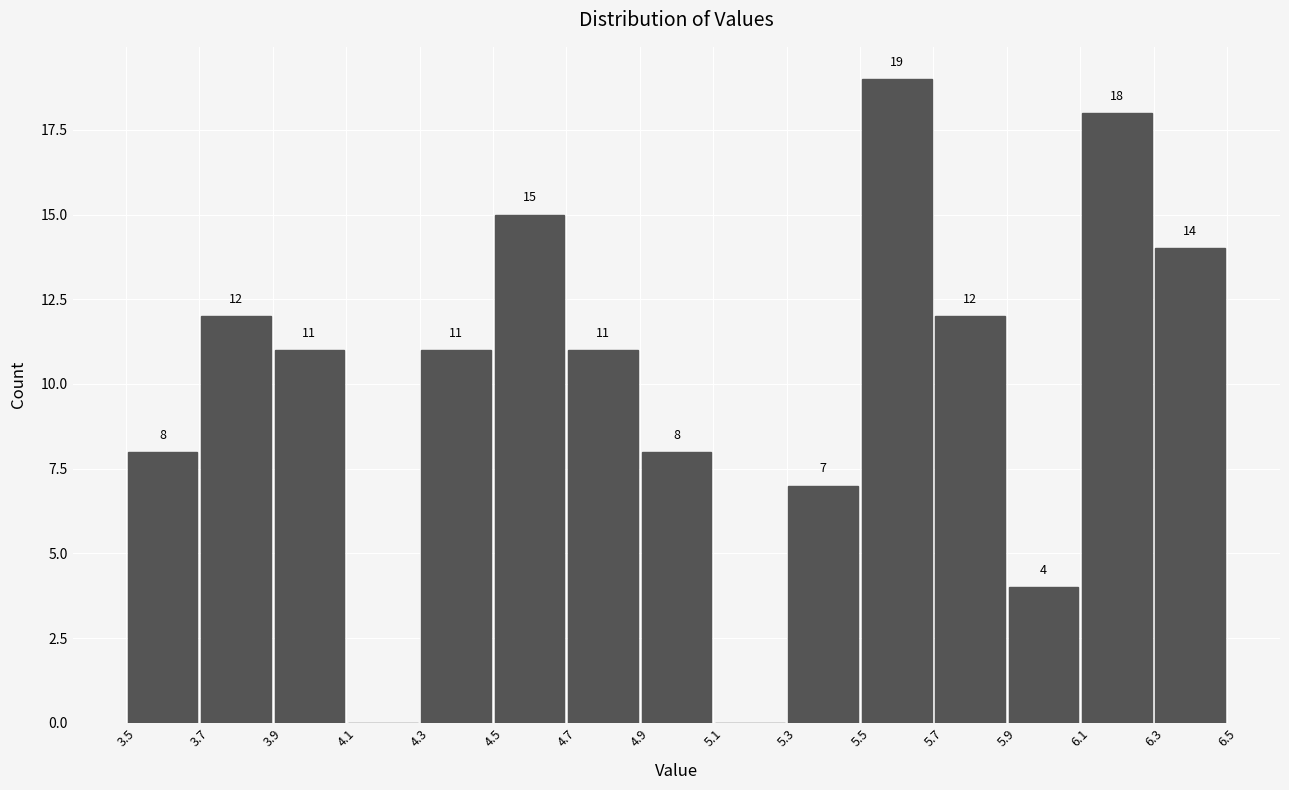

Over which range of the x-axis is the bar tallest?

5.5 to 5.7